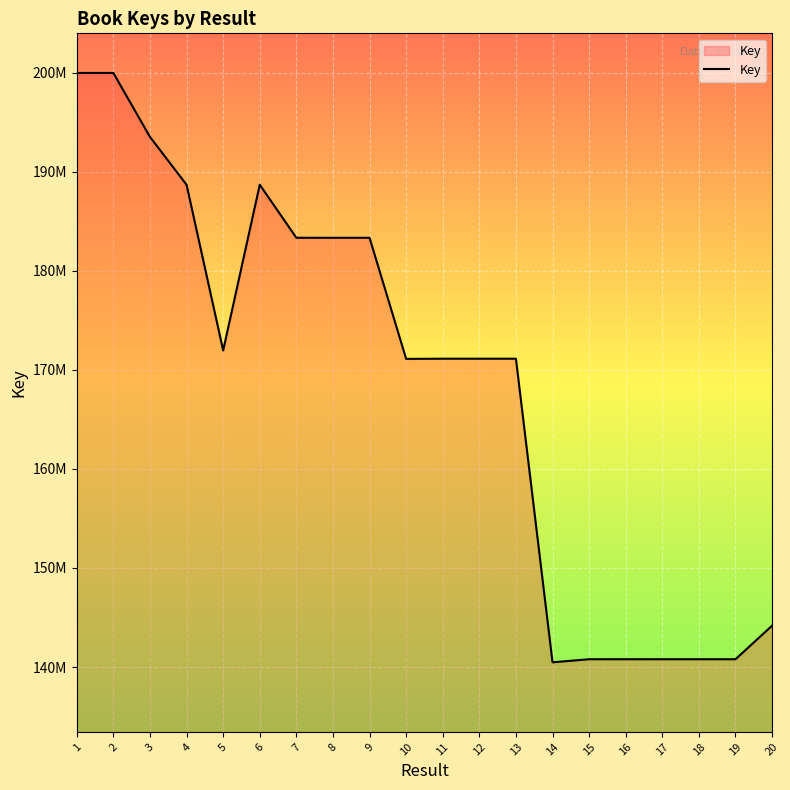

Reading left to right, list all the values displayed in this chart.

1=199957032	2=199956882	3=193502128	4=188673449	5=171953571	6=188677975	7=183323403	8=183322851	9=183323057	10=171102277	11=171120698	12=171119935	13=171118895	14=140480942	15=140791348	16=140790342	17=140790888	18=140791250	19=140789858	20=144177127